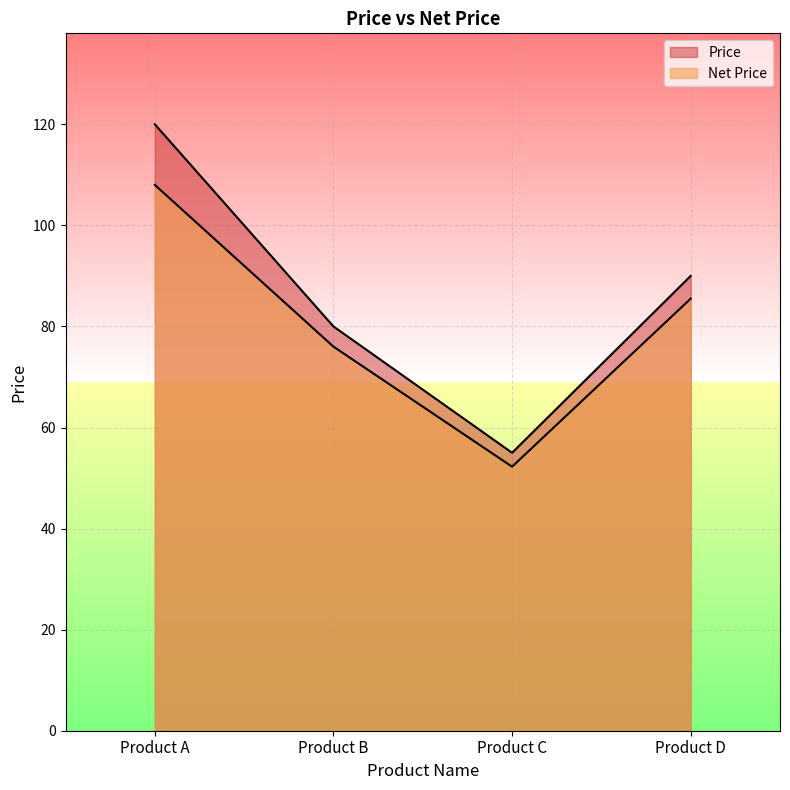

What is the smallest value displayed?

52.2